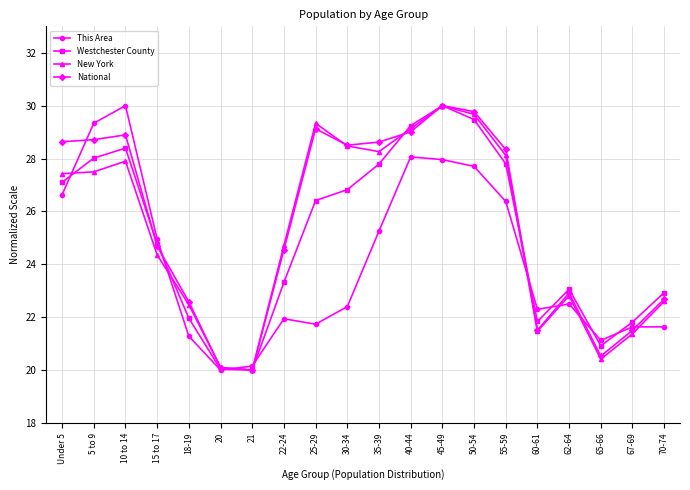

True or false: New York and Westchester County intersect in this chart.

True